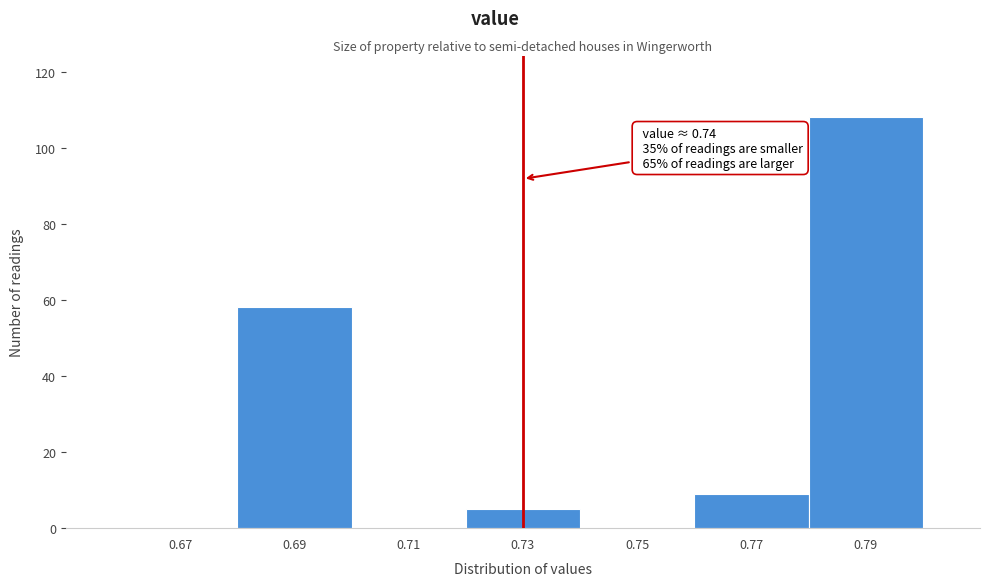

Reading right to left, list all the values displayed in this chart.

0.79=108	0.77=9	0.75=0	0.73=5	0.71=0	0.69=58	0.67=0